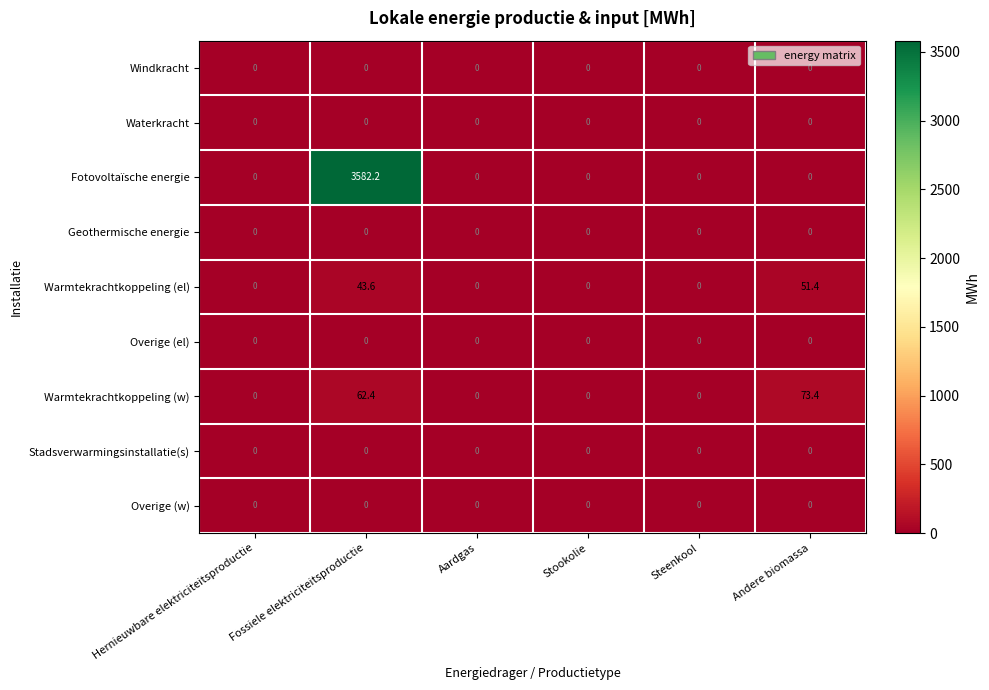

How many series are shown in this chart?

9